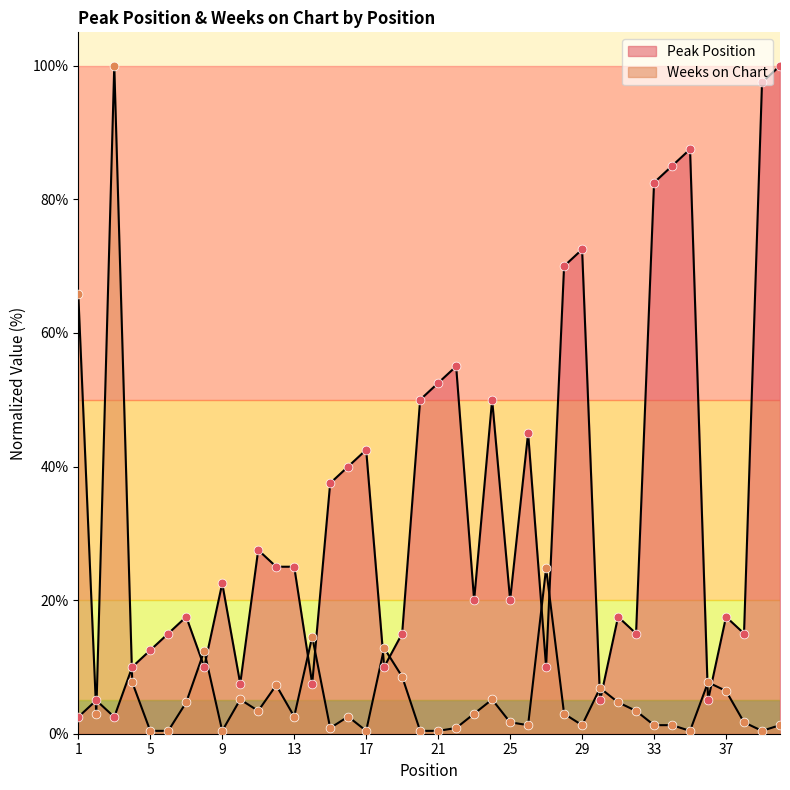

At how many categories does at least one series exceed 59?

9